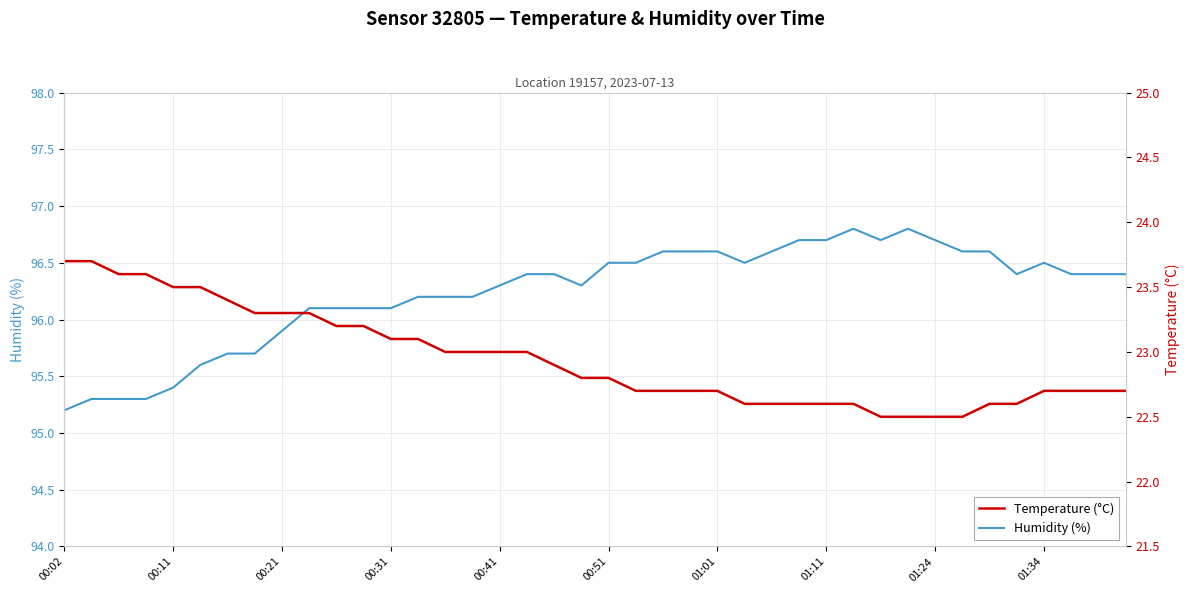

What is the difference between the highest and lowest values at 13?

73.1